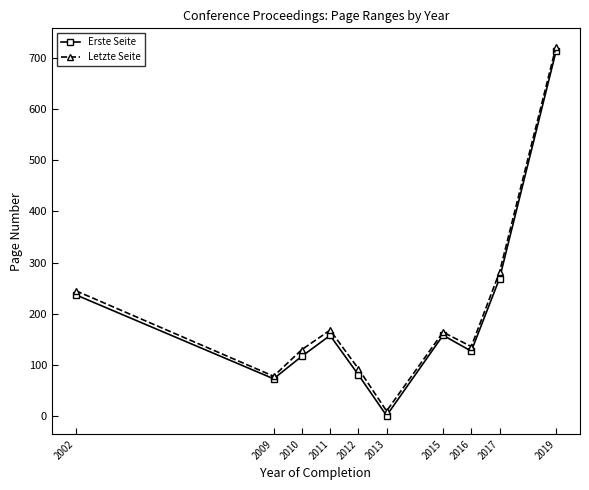

At which label is Erste Seite closest to 357?

2017